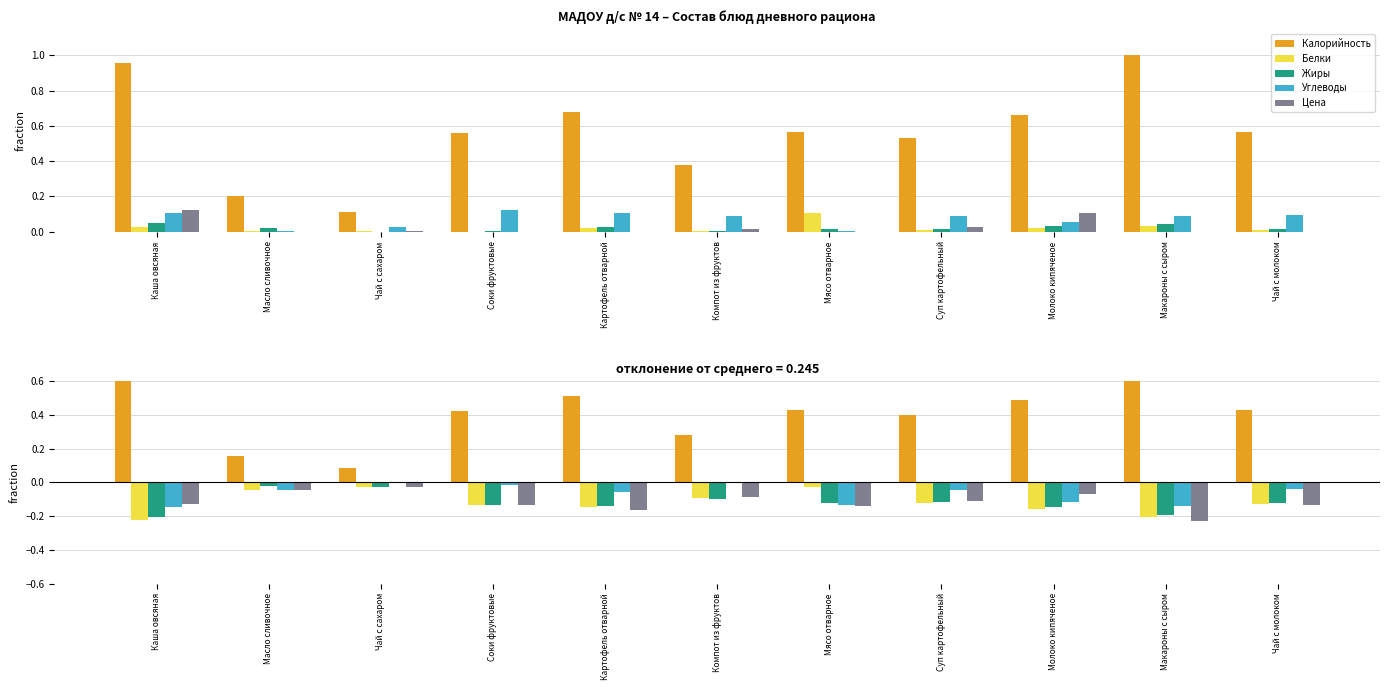

Rank the series at Макароны с сыром from lowest to highest value.

Цена, Белки, Жиры, Углеводы, Калорийность